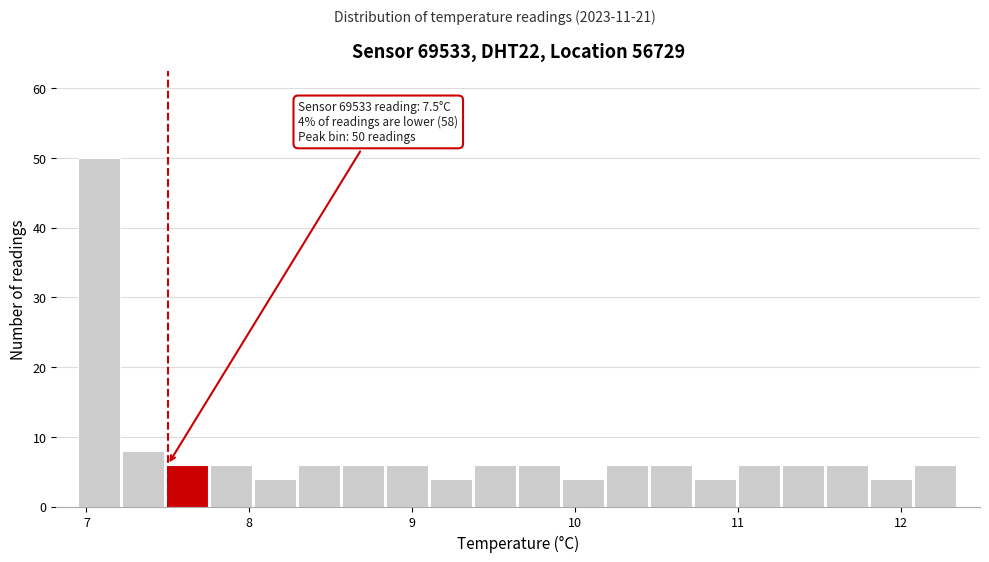

Around what value on the x-axis is the tallest bar? Give the approximate position of its centre, as read against the axis.

7.1